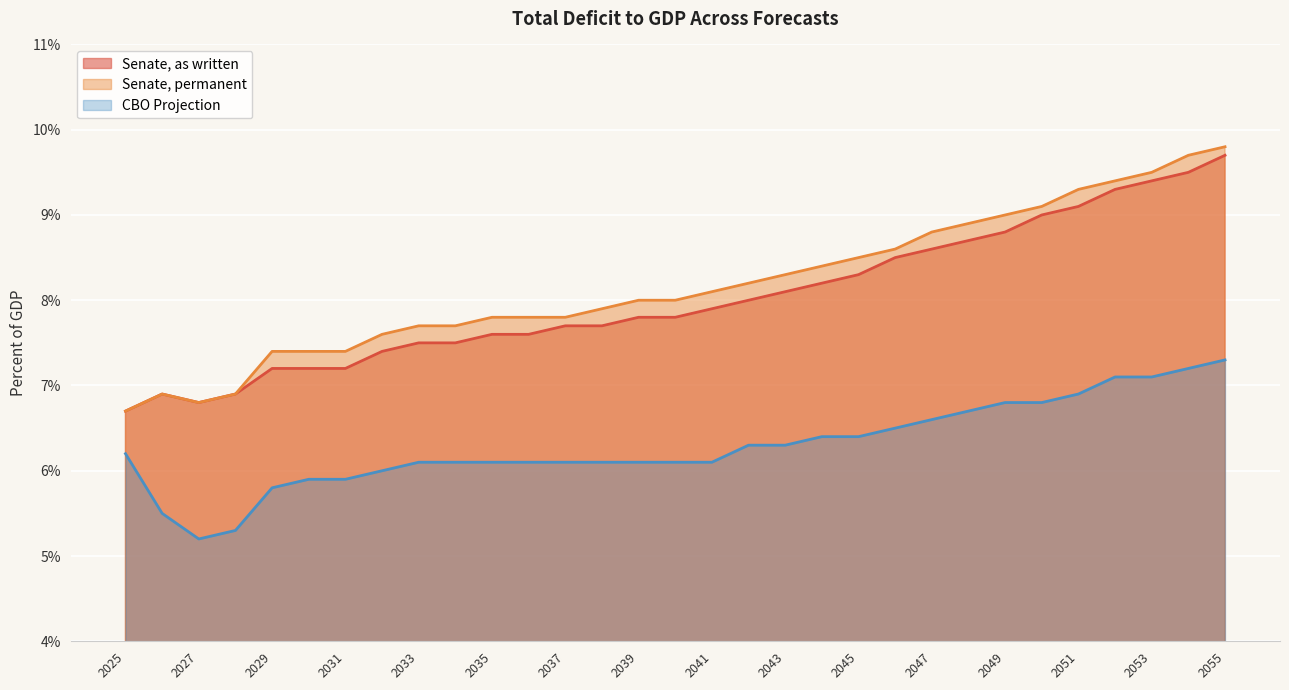

At how many categories does at least one series exceed 8?

15